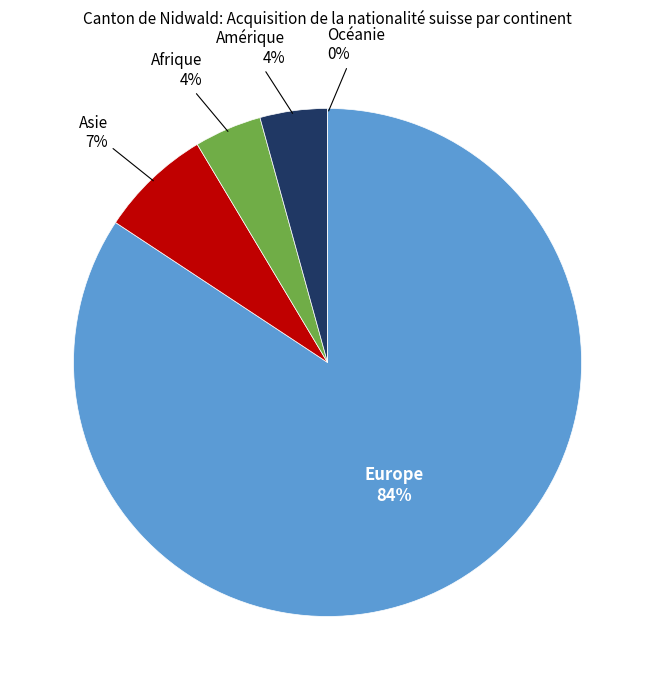

Is it true that Amérique is 1% of the pie?

False